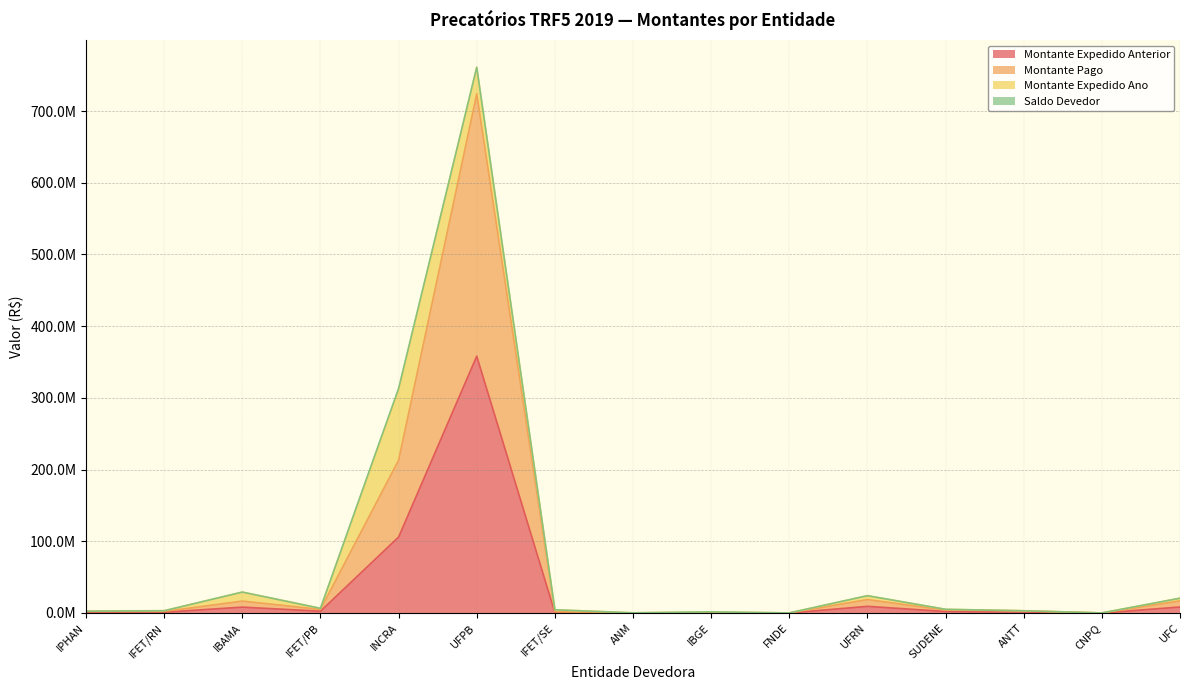

What is the value of the Montante Pago point at the 1st from the left?

2187566.9